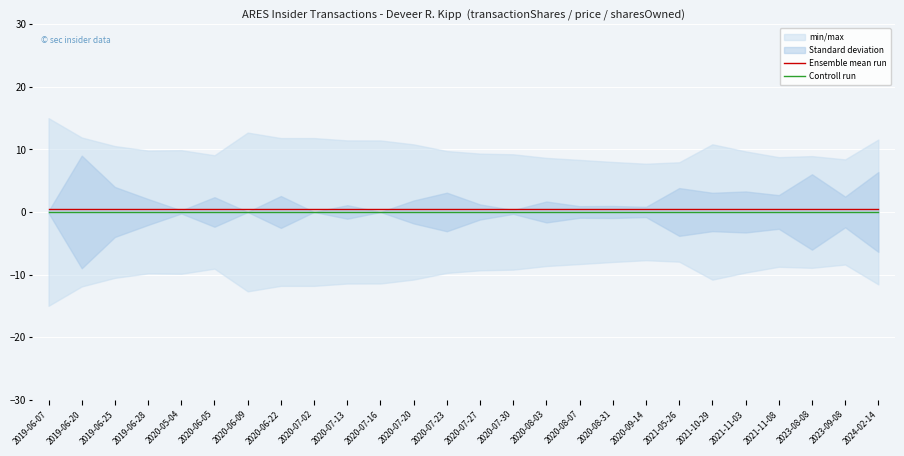

At how many categories does at least one series exceed 0?

26